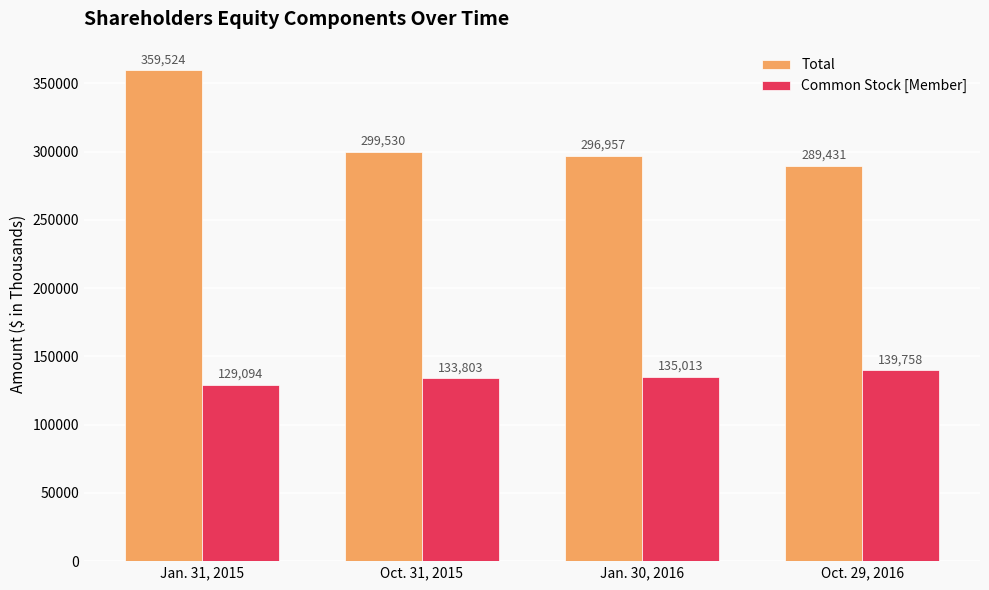

Which series changed the most between Jan. 31, 2015 and Oct. 29, 2016?

Total